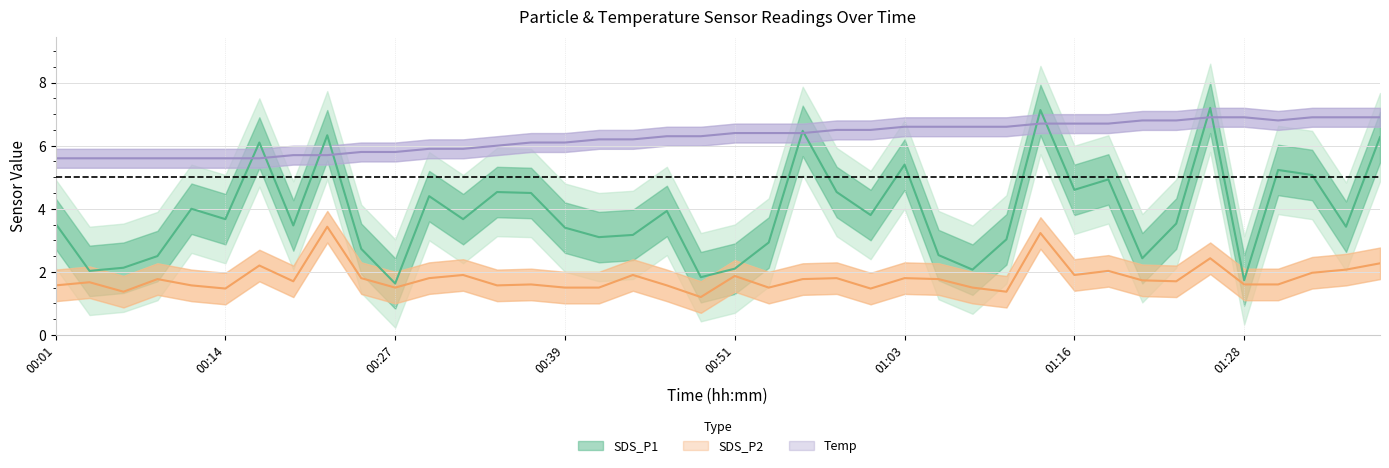

True or false: SDS_P2 and Temp intersect in this chart.

False